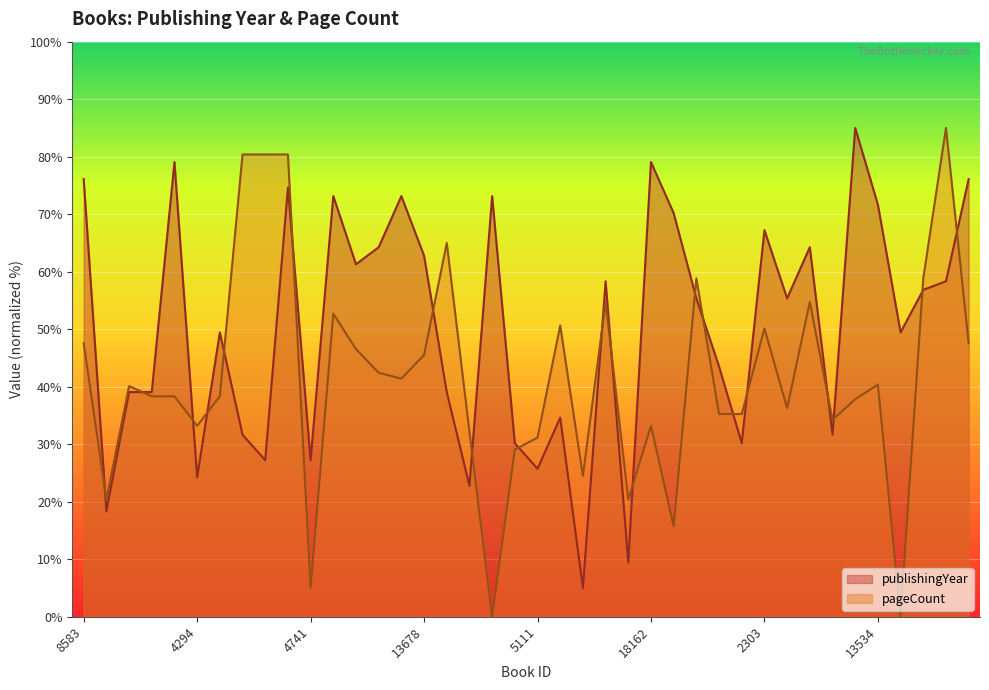

How many data points in publishingYear are above 55?

21